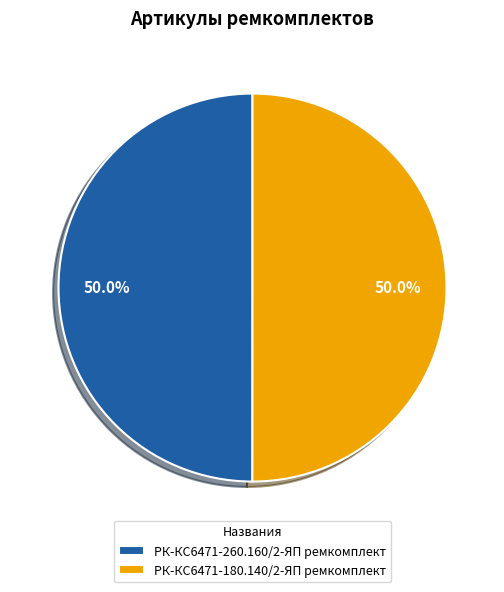

How many segments does this pie chart have?

2